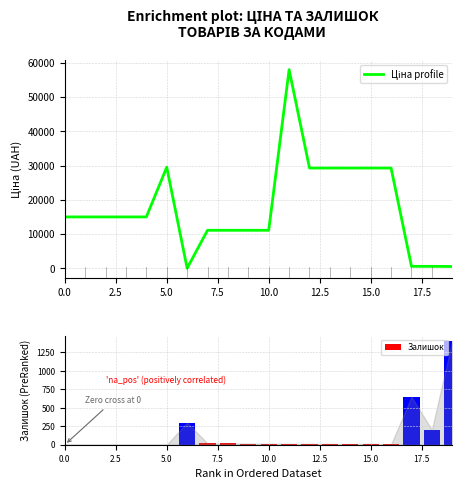

Reading left to right, what are all the values shown in this chart?

Ціна profile: 15019.2	15019.2	15019.2	15019.2	15019.2	29548.9	32.0	11113.6	11113.6	11113.6	11113.6	58037.0	29294.9	29294.9	29294.9	29294.9	29294.9	586.0	586.0	535.4
Залишок: 0.0	0.0	0.0	0.0	0.0	0.0	299.0	17.0	17.0	16.0	14.0	13.0	12.0	11.0	8.0	14.0	5.0	649.0	202.0	1407.0